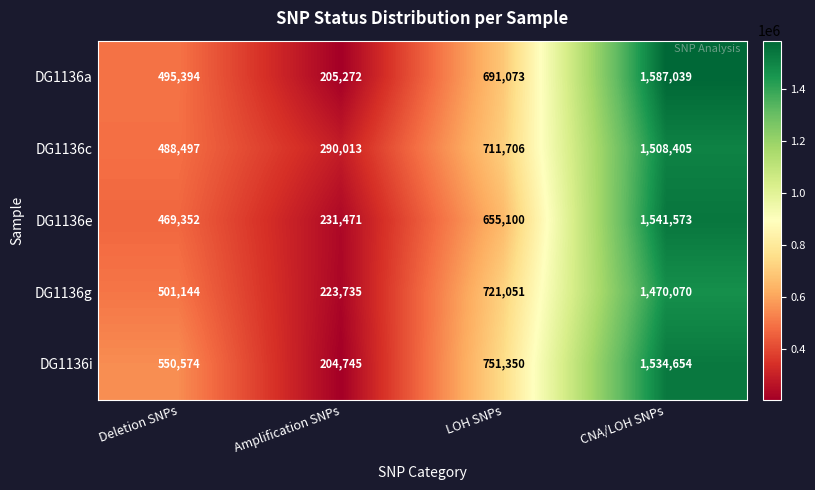

What is the greatest value displayed?

1587039